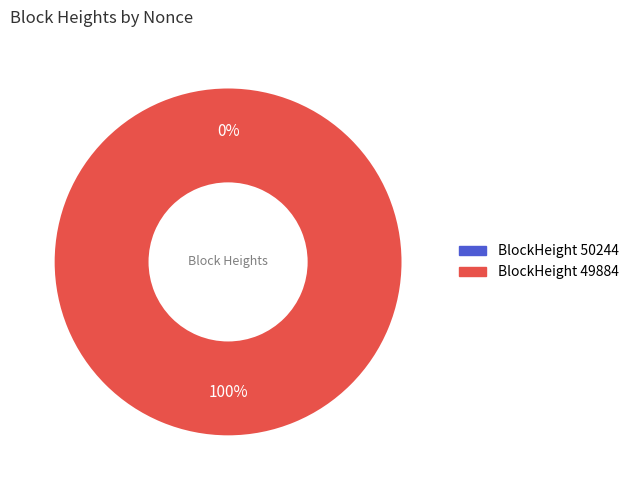

Rank the categories by value from highest to lowest.

49884, 50244